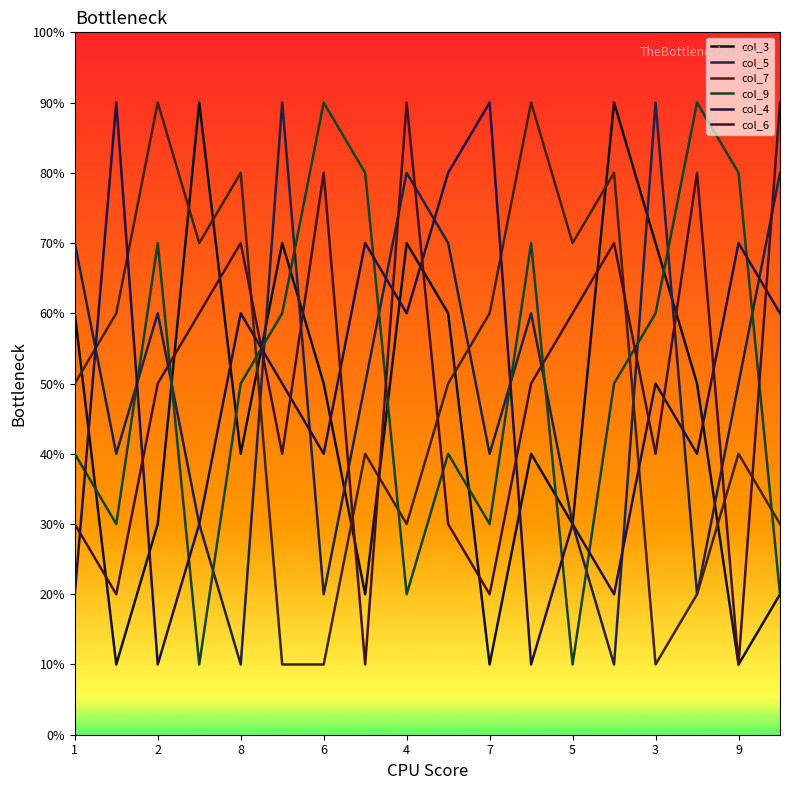

Does the chart have visible grid lines?

No